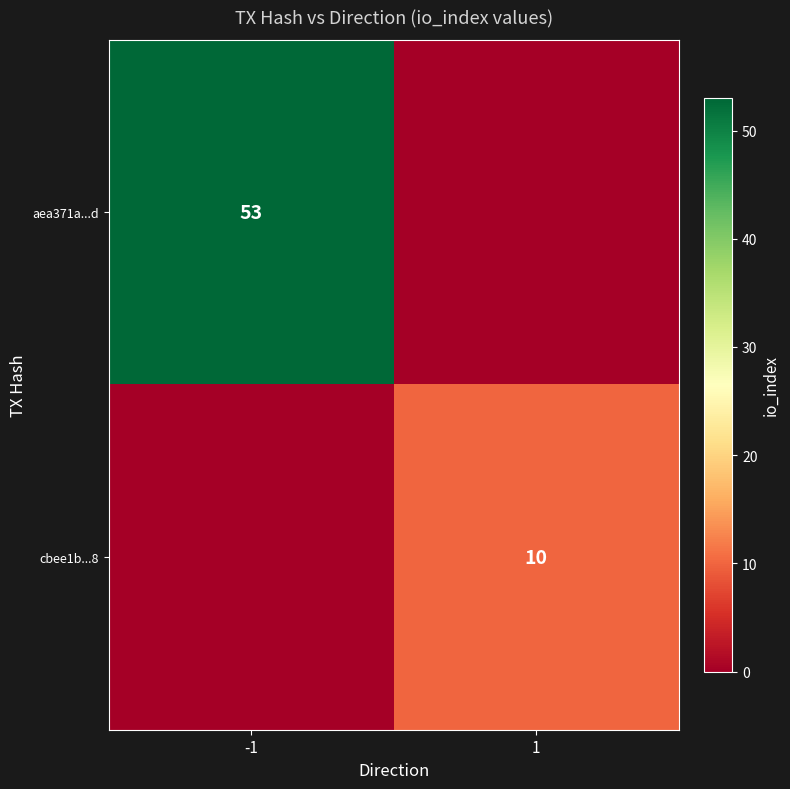

Count the number of data series in this chart.

2